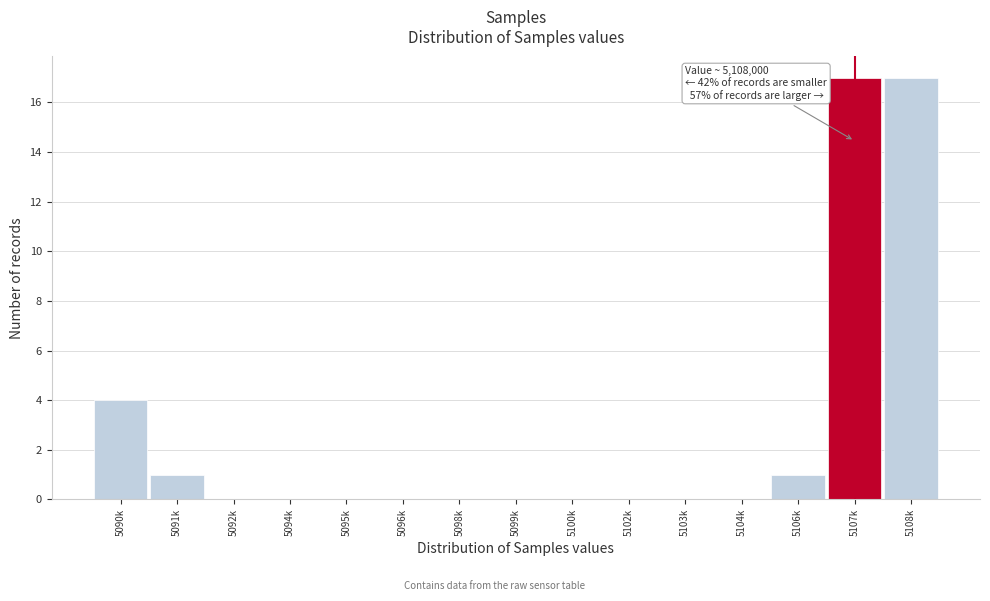

Reading right to left, what are all the values shown in this chart?

5108k=17	5107k=17	5106k=1	5104k=0	5103k=0	5102k=0	5100k=0	5099k=0	5098k=0	5096k=0	5095k=0	5094k=0	5092k=0	5091k=1	5090k=4